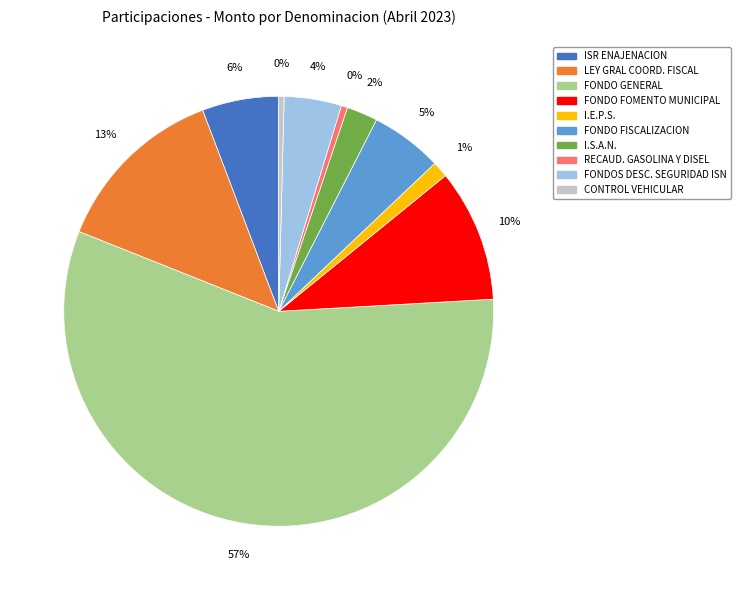

To the nearest percent, what is the average slice percentage?

10%